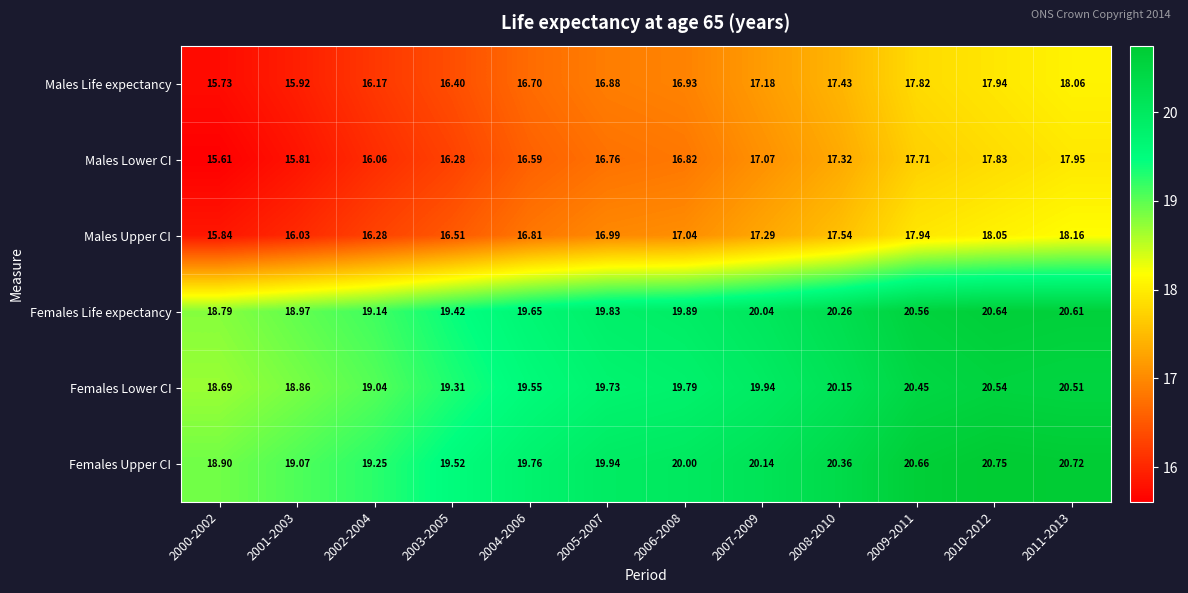

What is the minimum value shown in the chart?

15.6